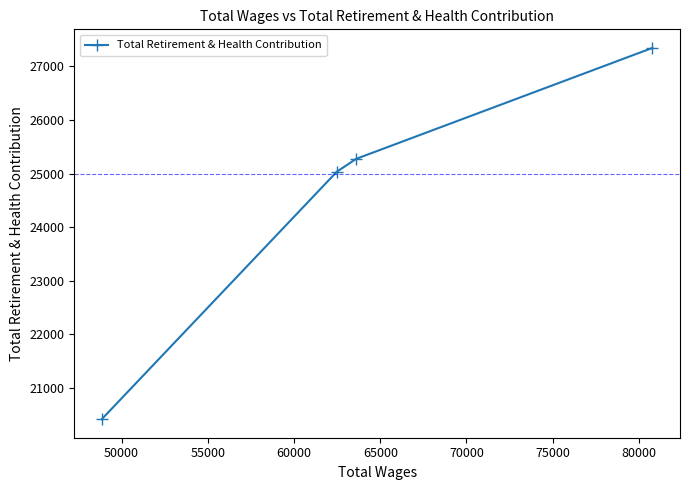

What is the difference between the maximum and second lowest values?

2307